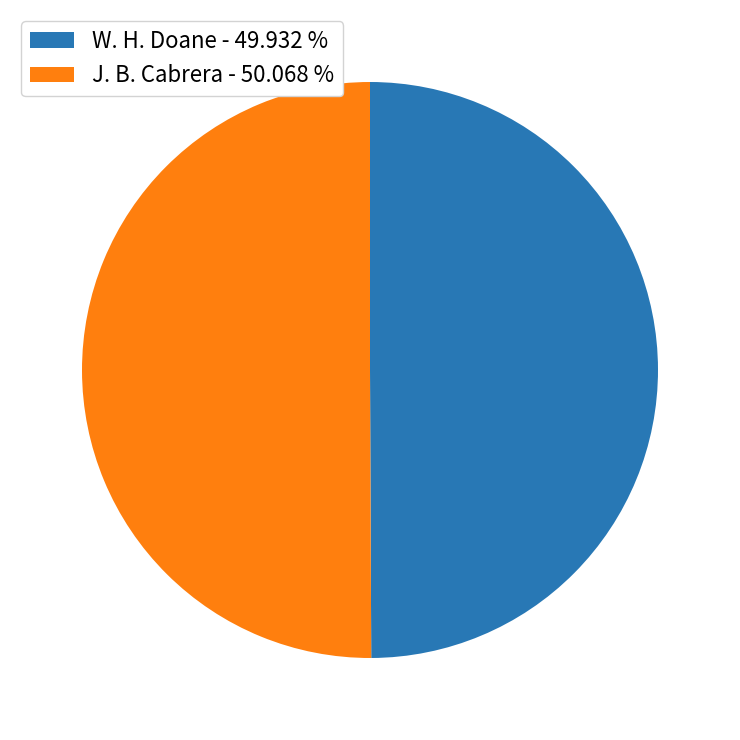

True or false: W. H. Doane accounts for 50% of the total.

True